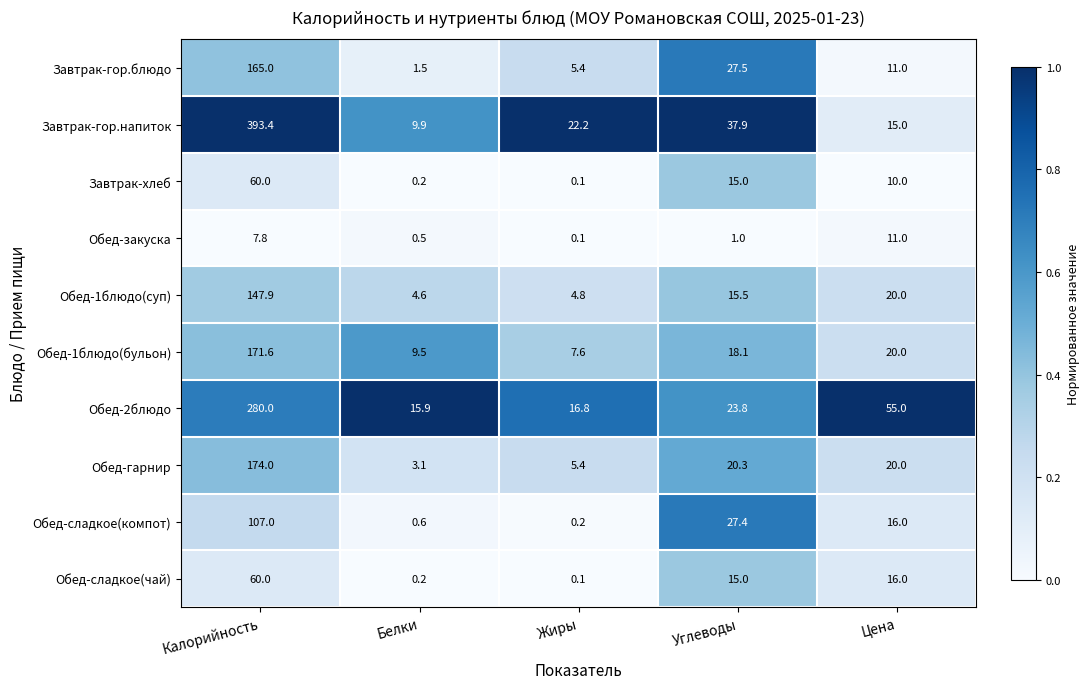

Is it true that Обед-гарнир equals 3.1 at Белки?

True